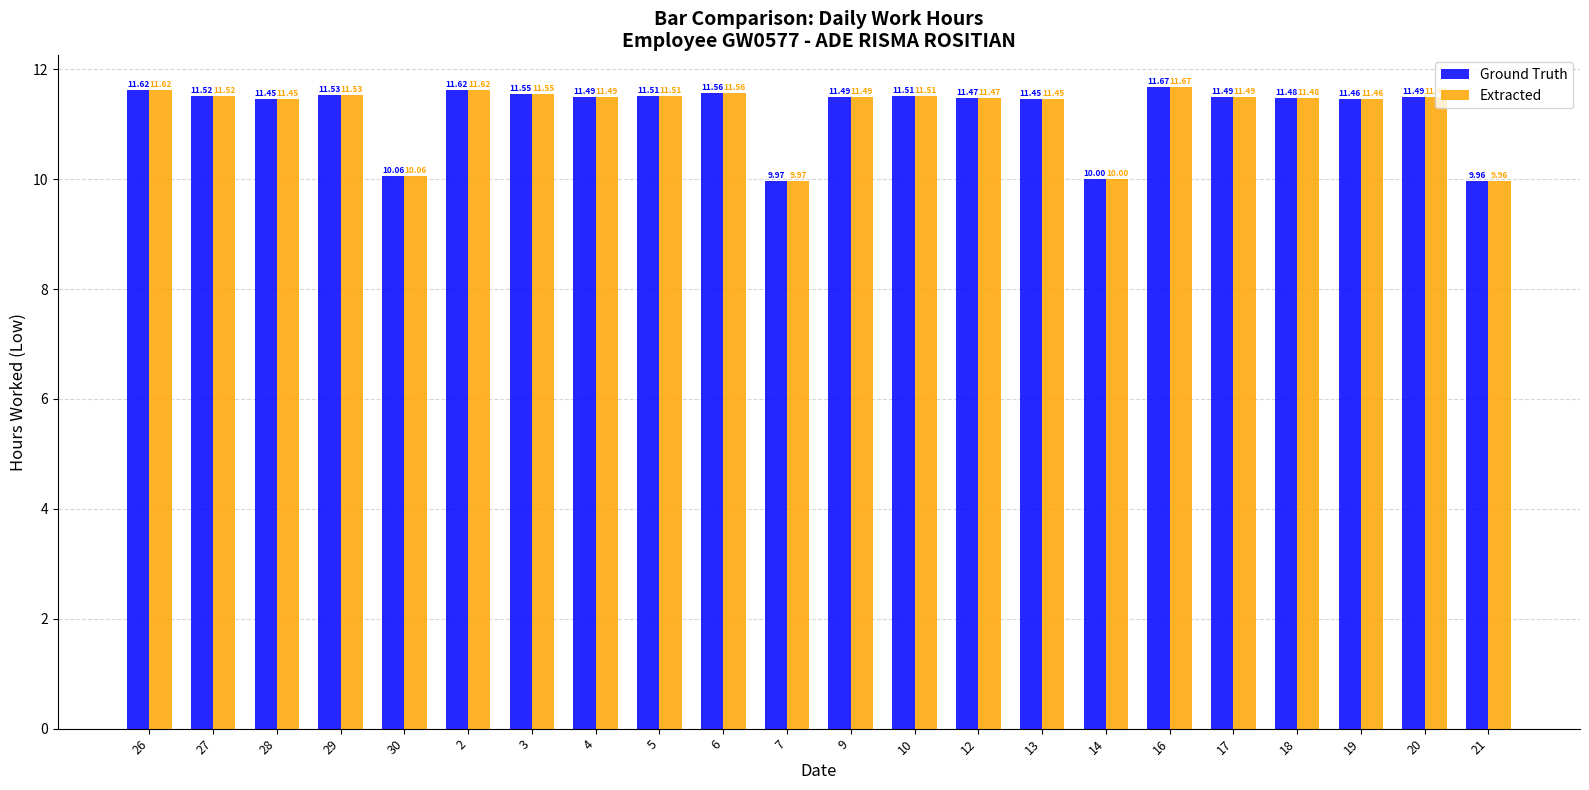

Is the value of Extracted at 10 greater than the value of Ground Truth at 7?

Yes